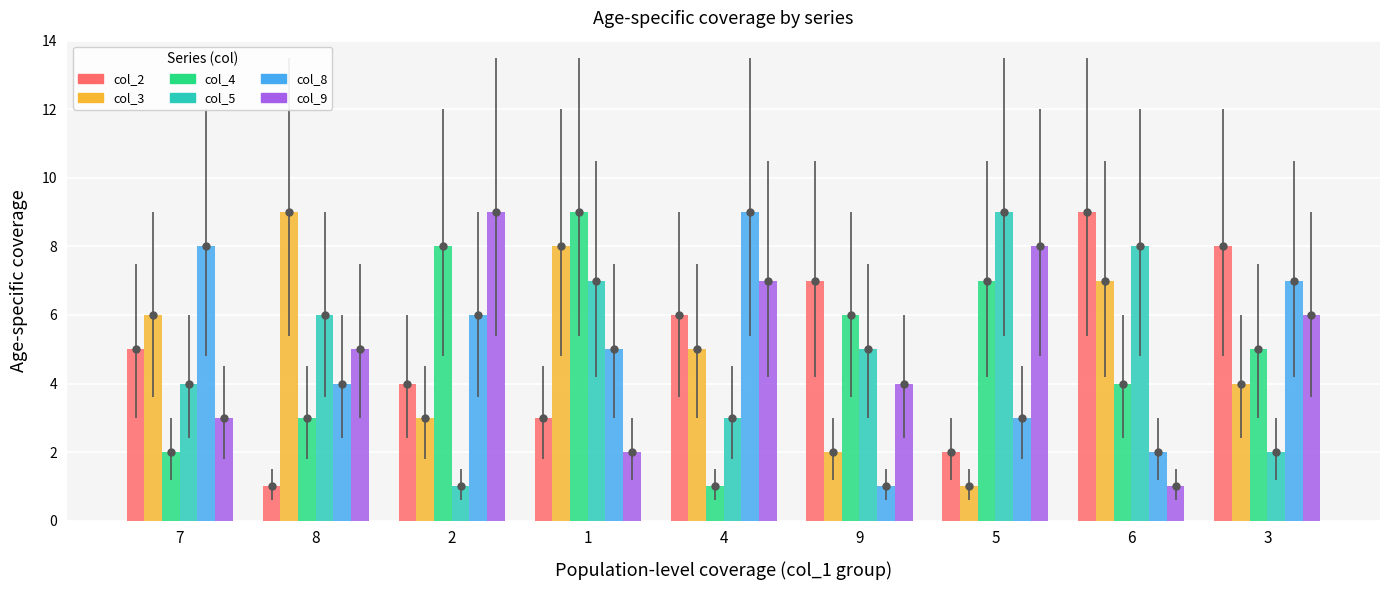

What is the value of the col_9 bar at the 9th from the left?

6